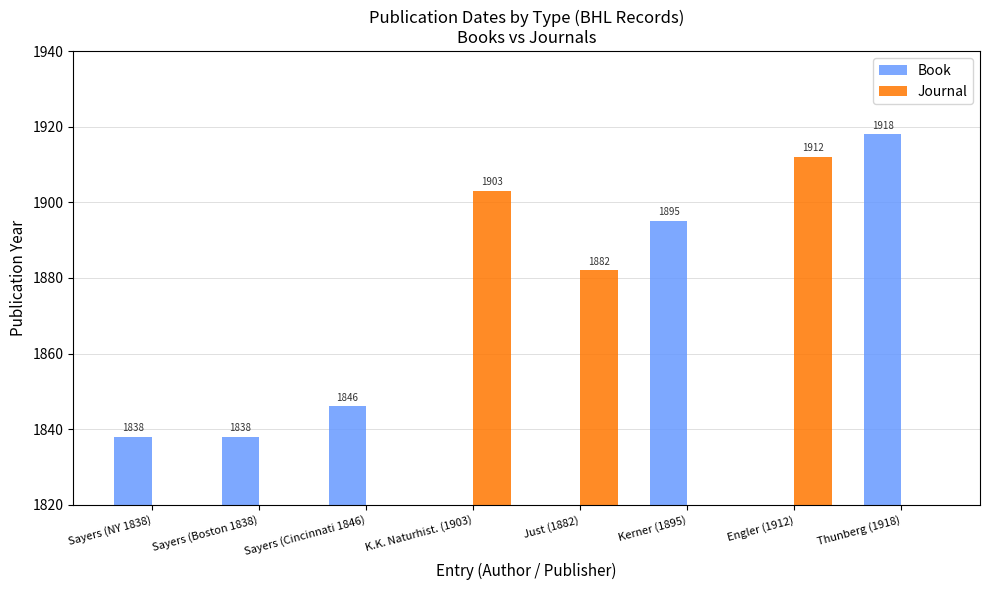

What is the approximate value of Journal at K.K. Naturhist. (1903)?

1903